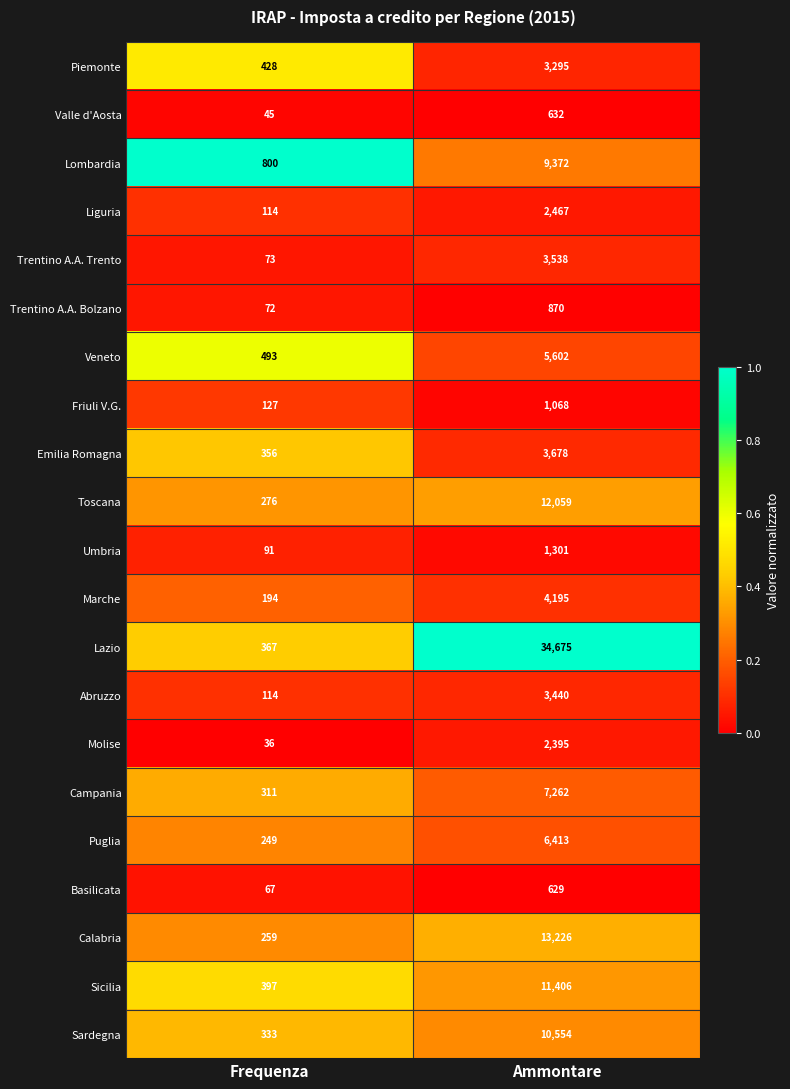

What value does the Trentino A.A. Trento series have at Ammontare, to the nearest 50?

3550